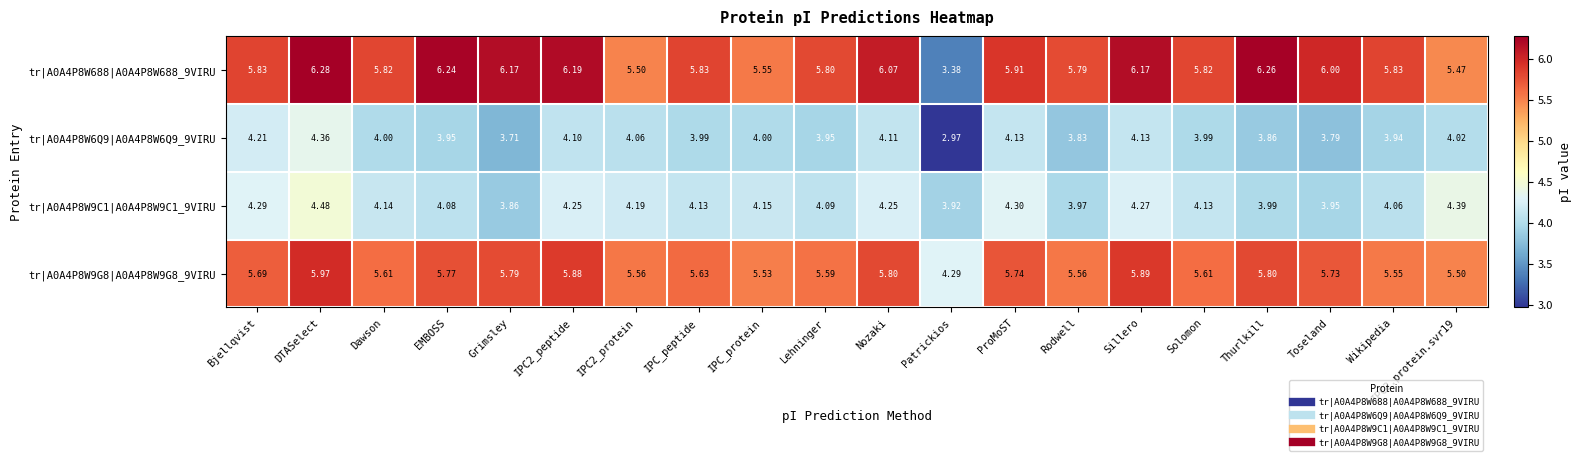

Which series has the largest range (max minus min)?

tr|A0A4P8W688|A0A4P8W688_9VIRU